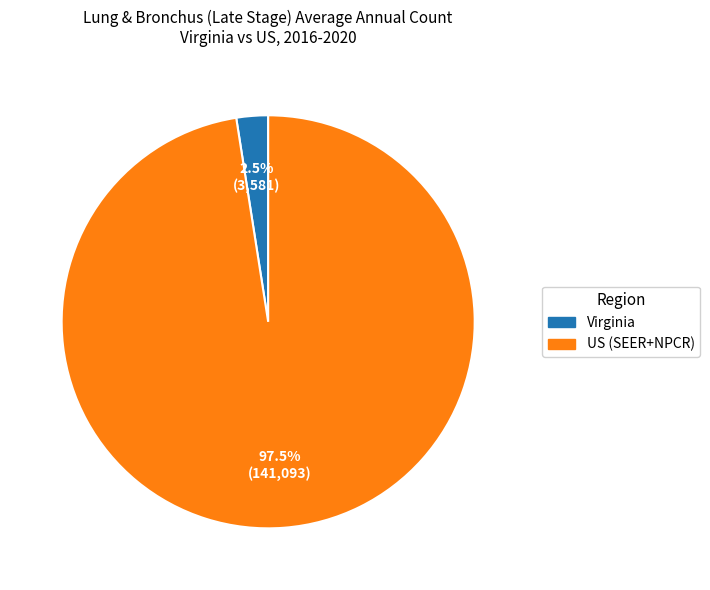

Between US (SEER+NPCR) and Virginia, which is larger?

US (SEER+NPCR)